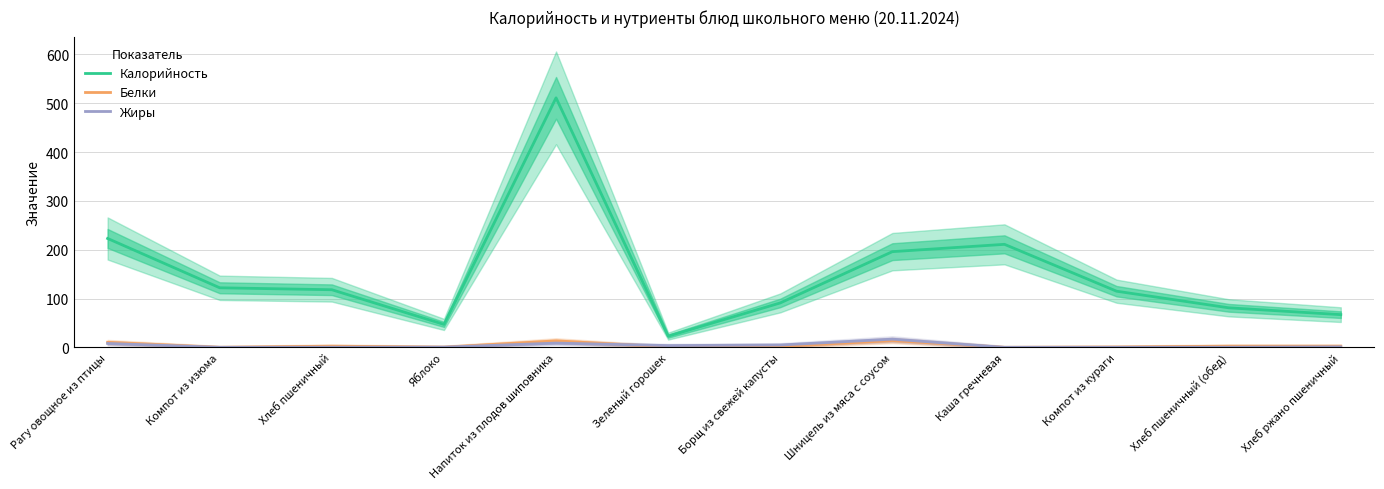

What are all the series names shown in the legend?

Калорийность, Белки, Жиры